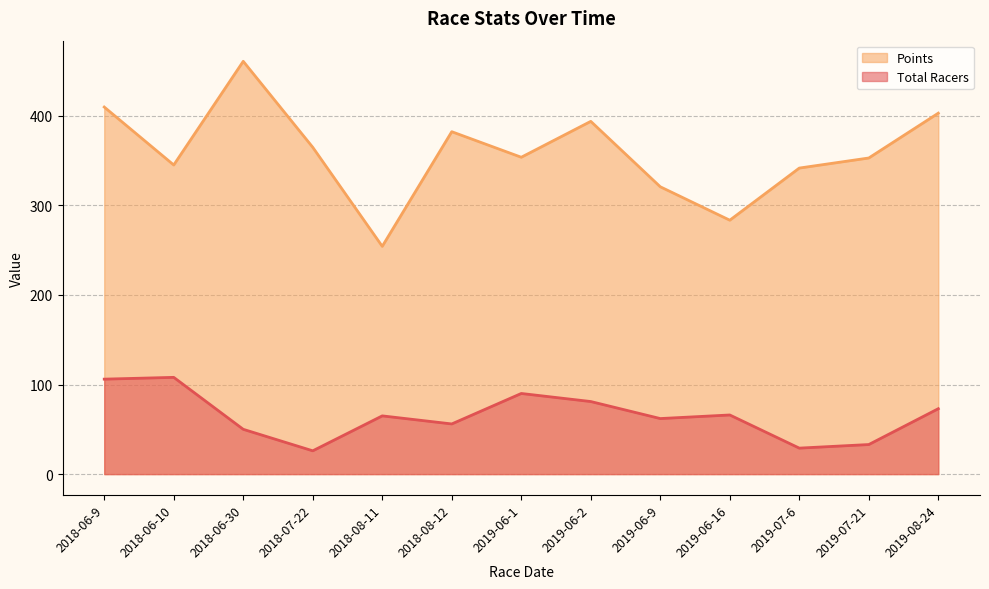

Which series changed the most between 2018-06-30 and 2019-06-1?

Points